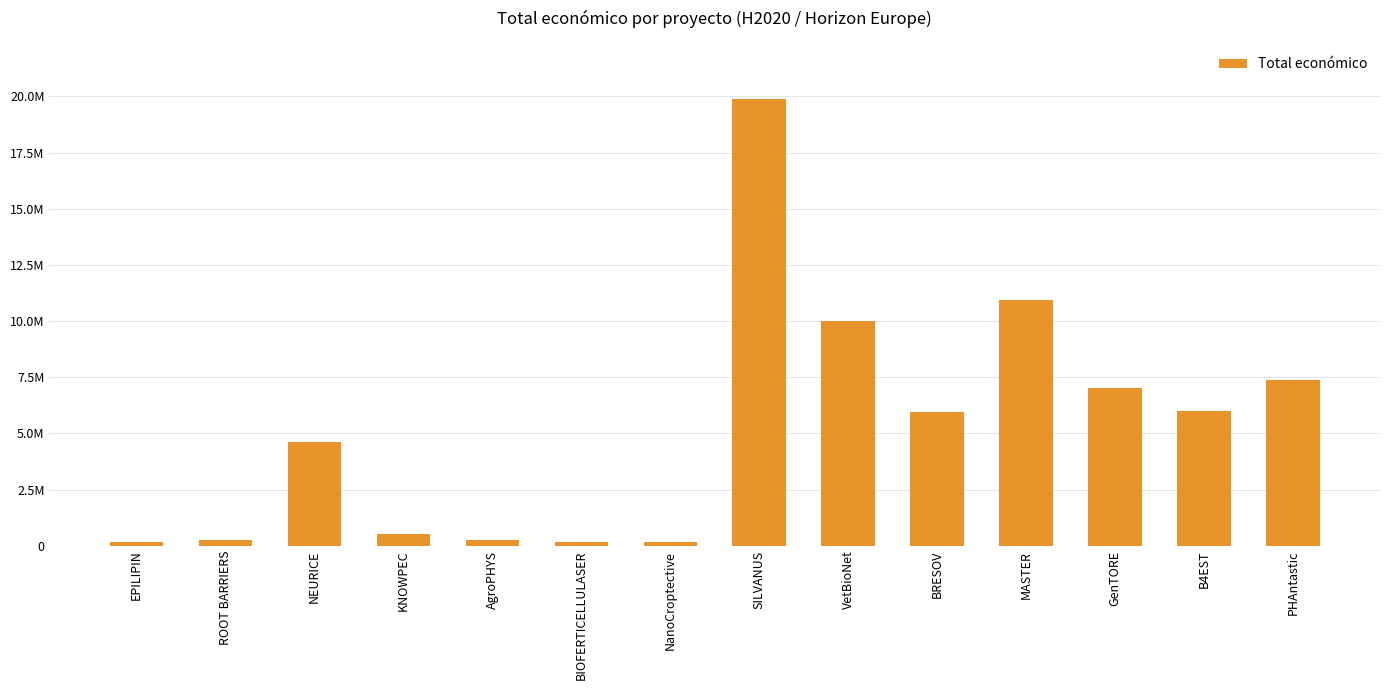

Where is the data nearest to the value 10026095?

VetBioNet